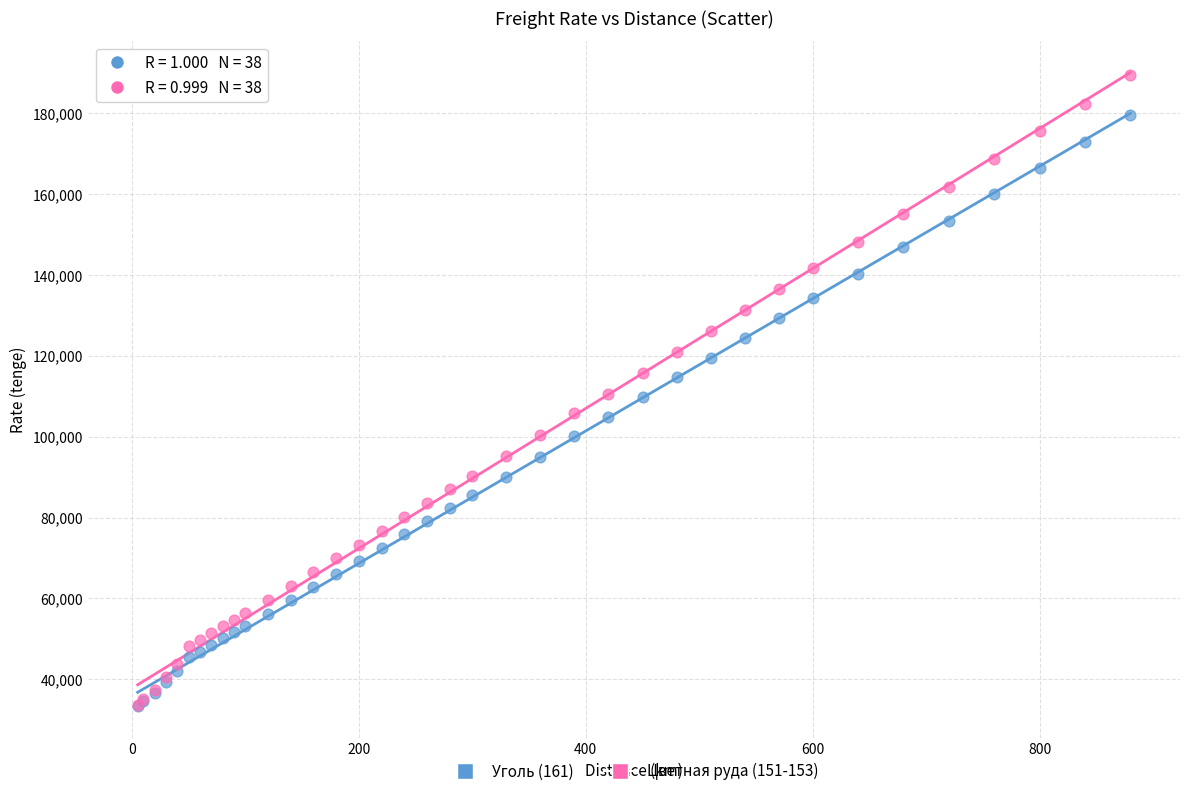

Which series has the largest Y range (max minus min)?

Цветная руда (151-153)